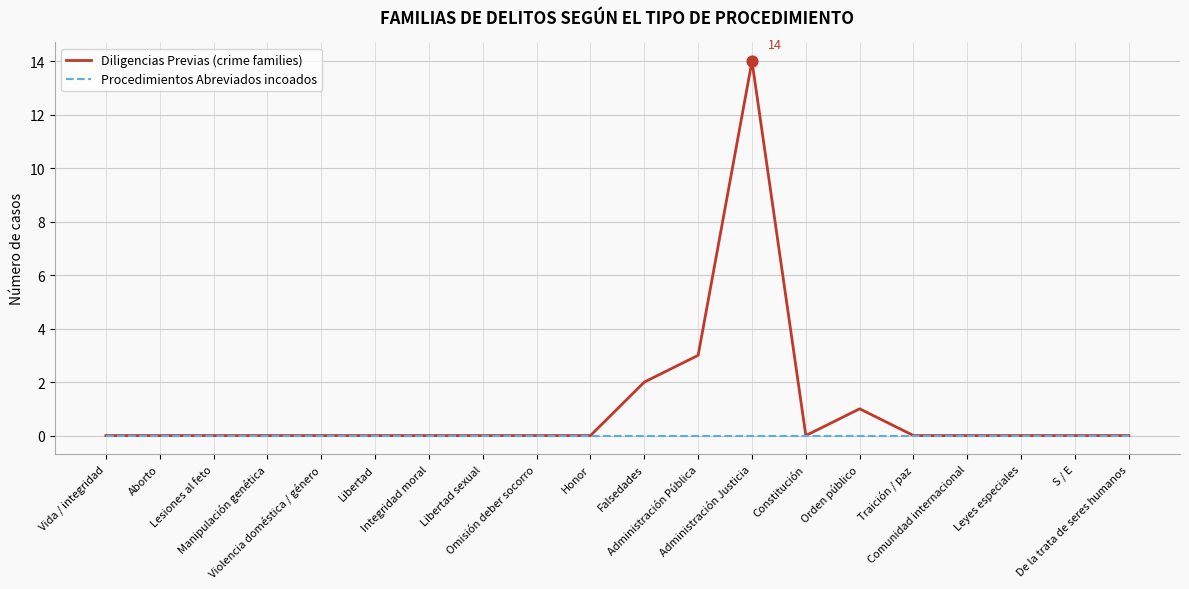

Which series has the widest spread of values?

Diligencias Previas (crime families)